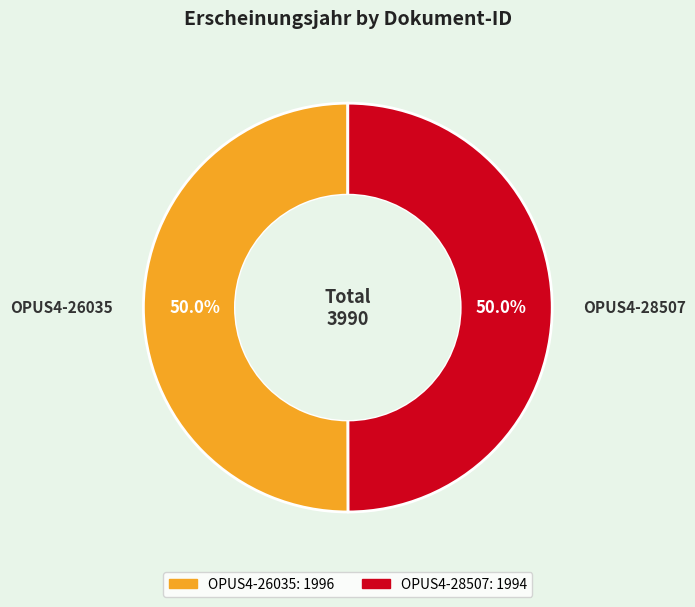

To the nearest percent, what portion does OPUS4-28507 represent?

50%